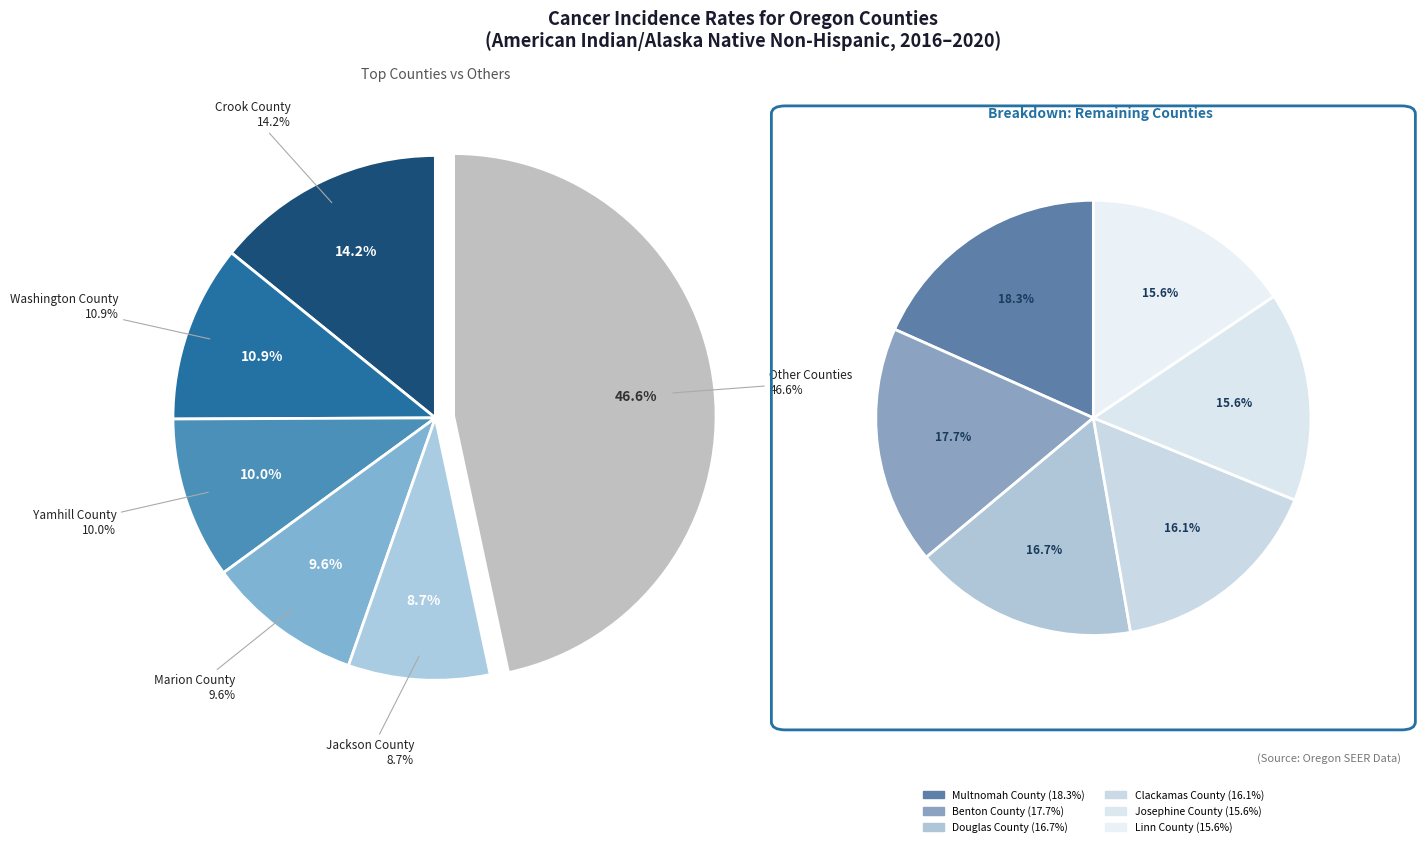

Count the number of slices in the pie.

11